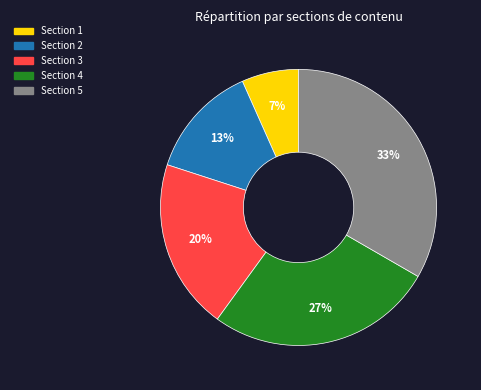

Is there any slice that represents more than half of the pie?

No